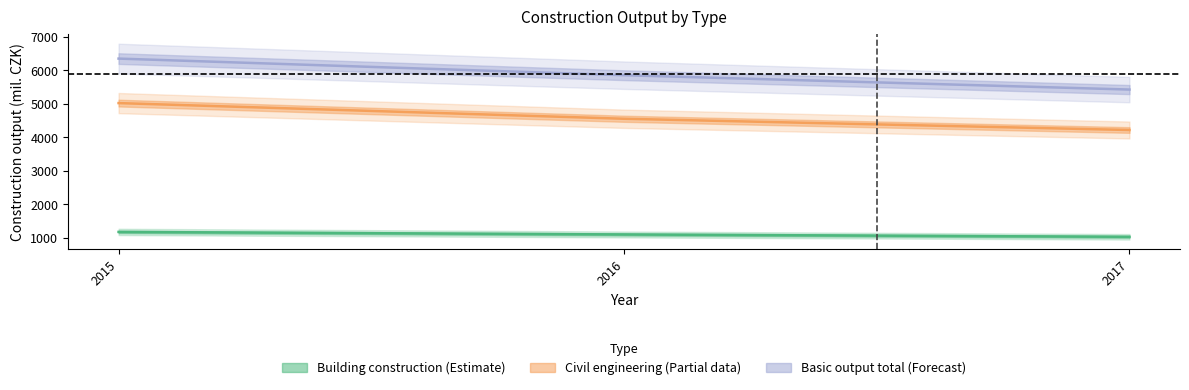

Where is Building construction nearest to the value 1104?

2016